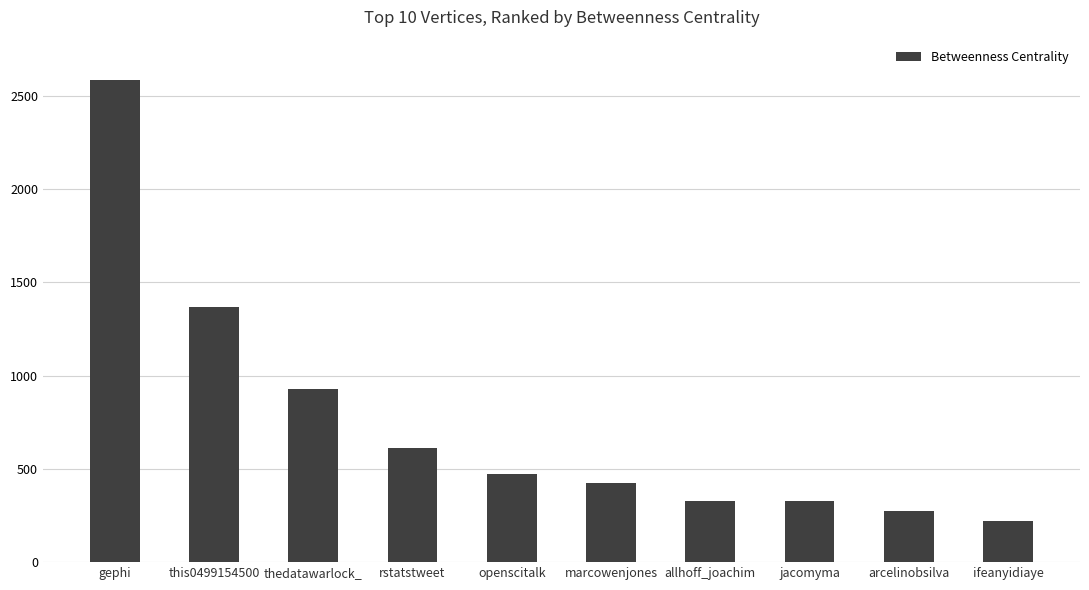

The value at gephi is 2584. True or false?

True